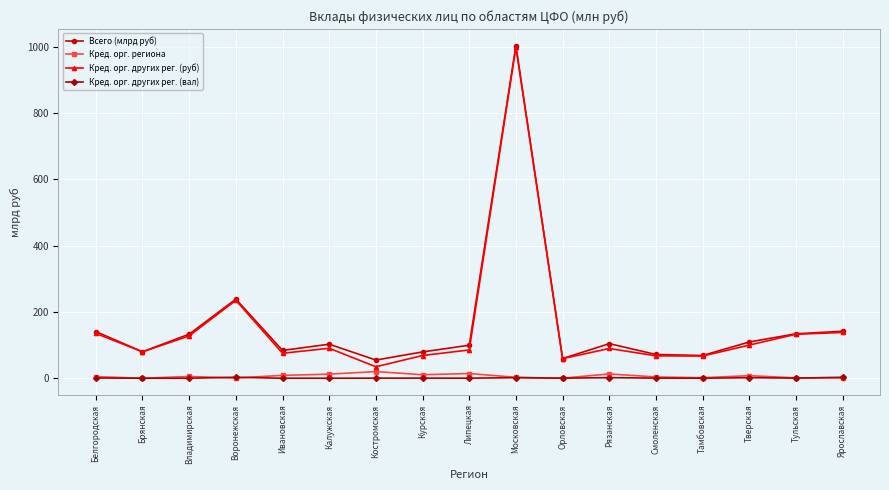

True or false: Всего (млрд руб) and Кред. орг. других рег. (вал) cross at least once.

False